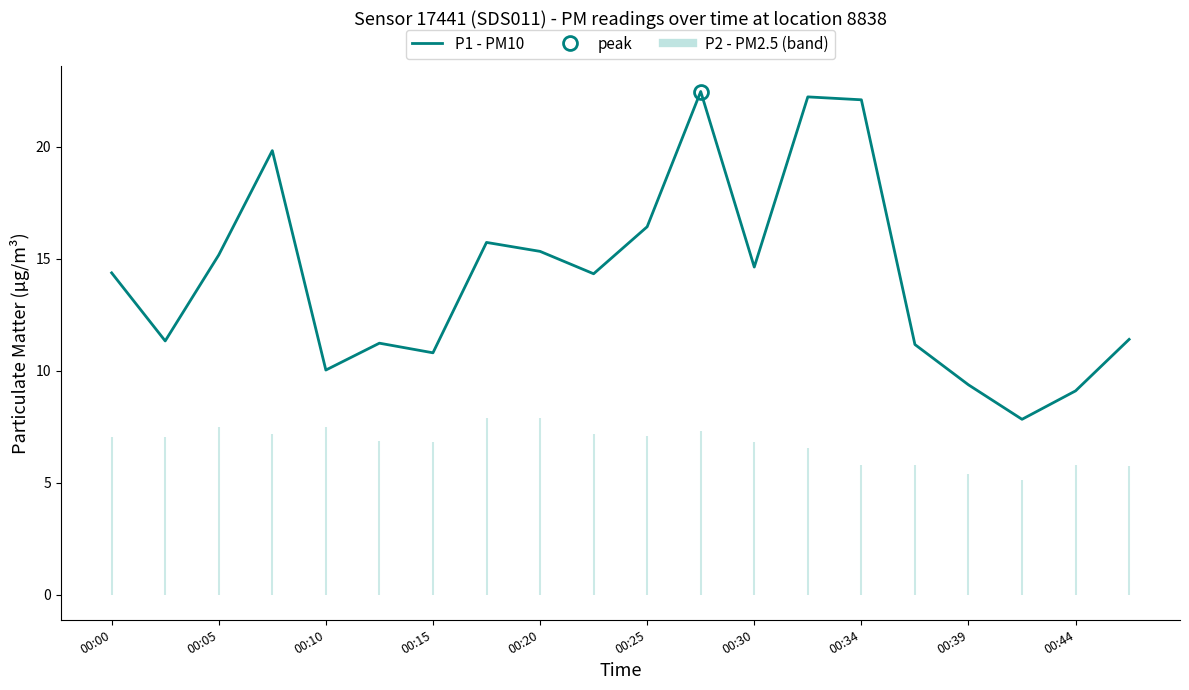

True or false: the data shows 14.2 at 00:15.

False